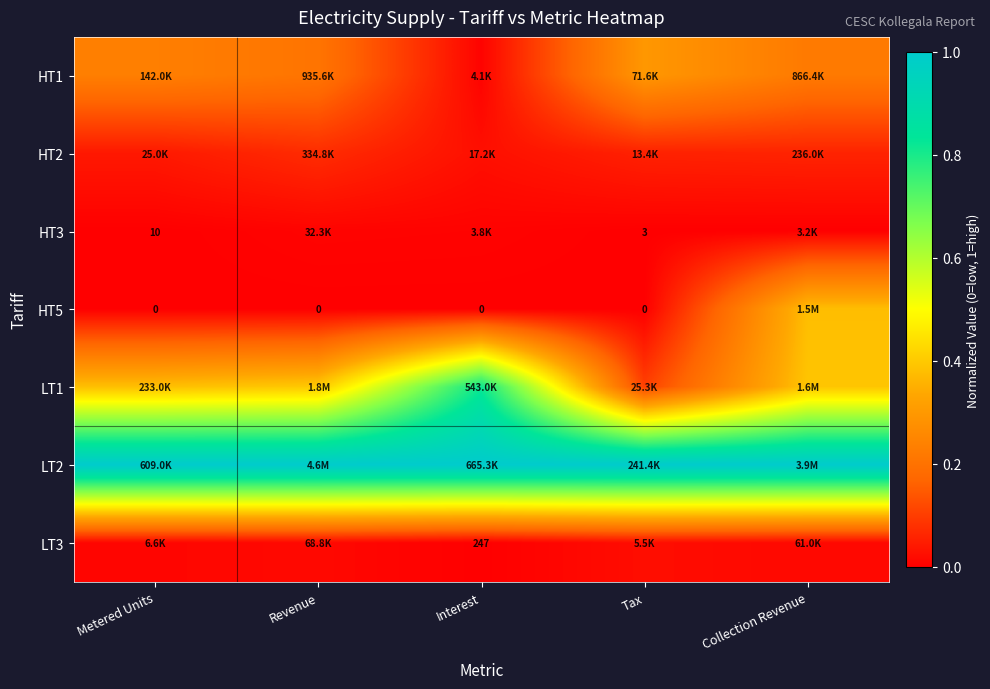

Which series has the largest total across all categories?

LT2